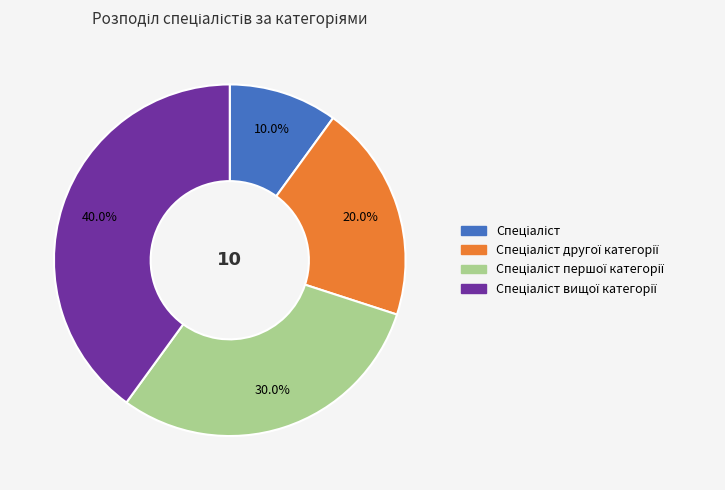

Is there a majority slice in this chart?

No